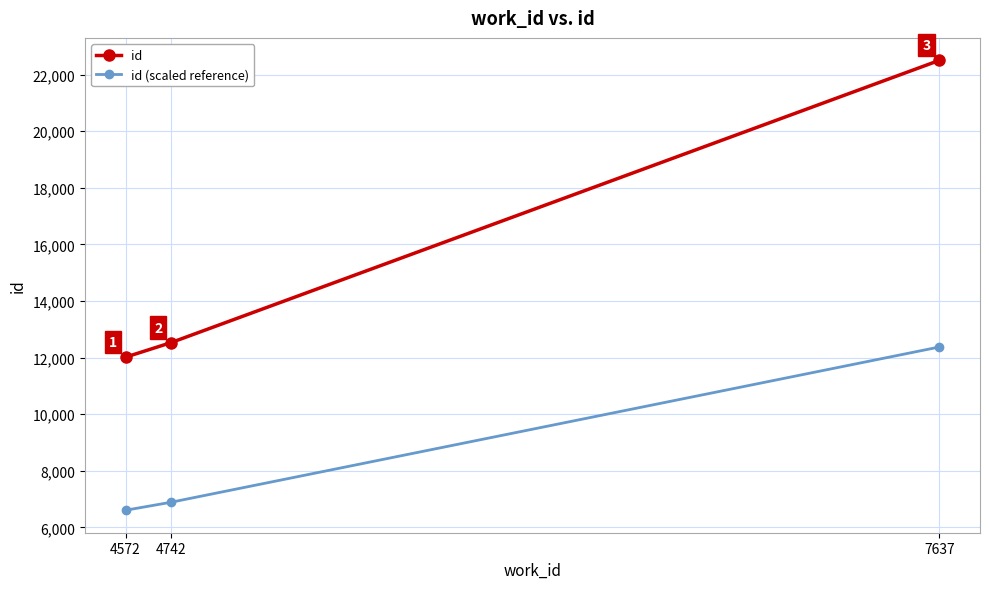

List the series in order of their overall mean, highest first.

id, id (scaled reference)